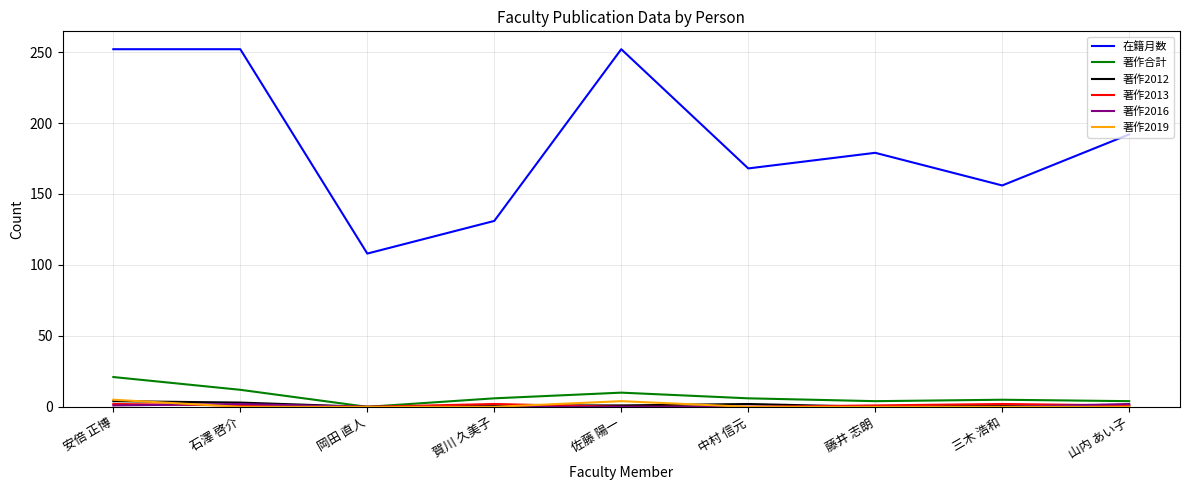

Count the 著作2019 values in the range 0 to 1.

7